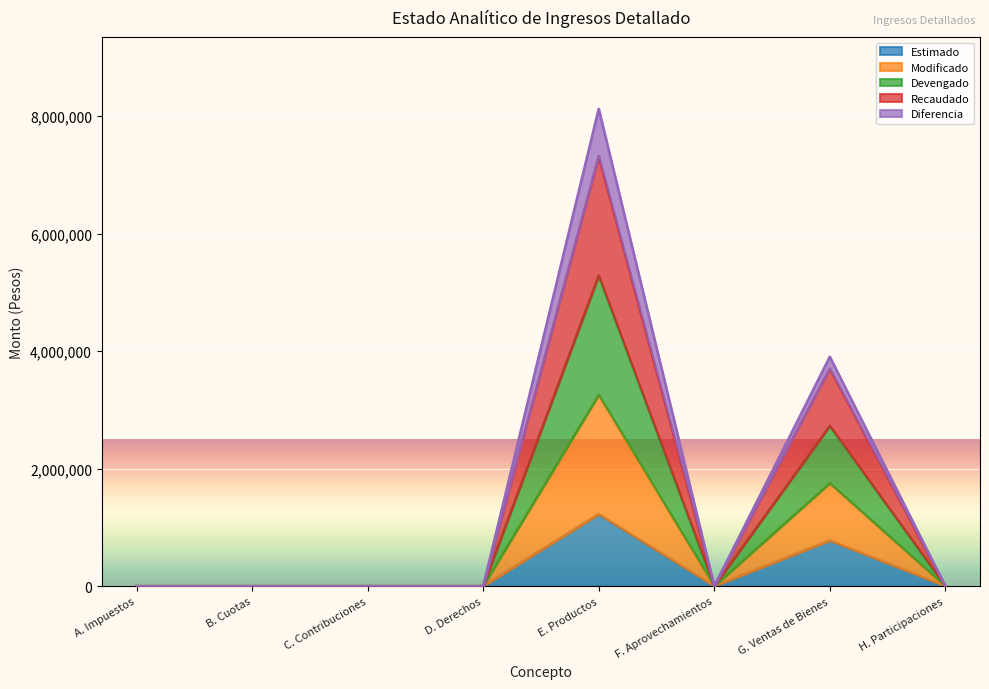

The Modificado series shows 0 at C. Contribuciones. True or false?

True